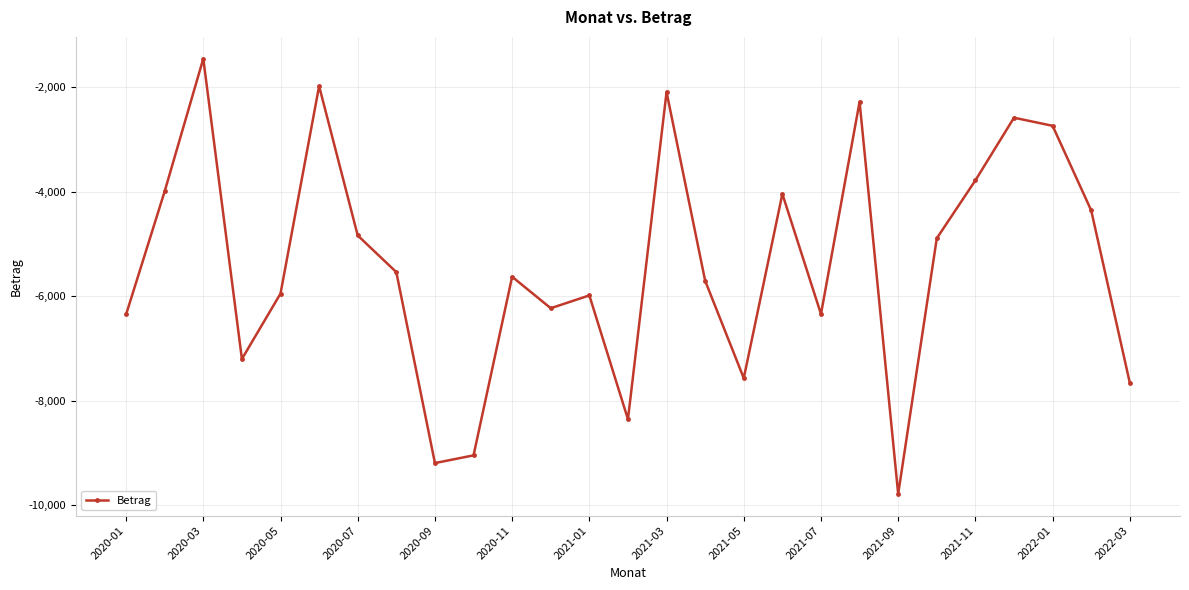

What is the difference between the maximum and minimum values?

8320.0